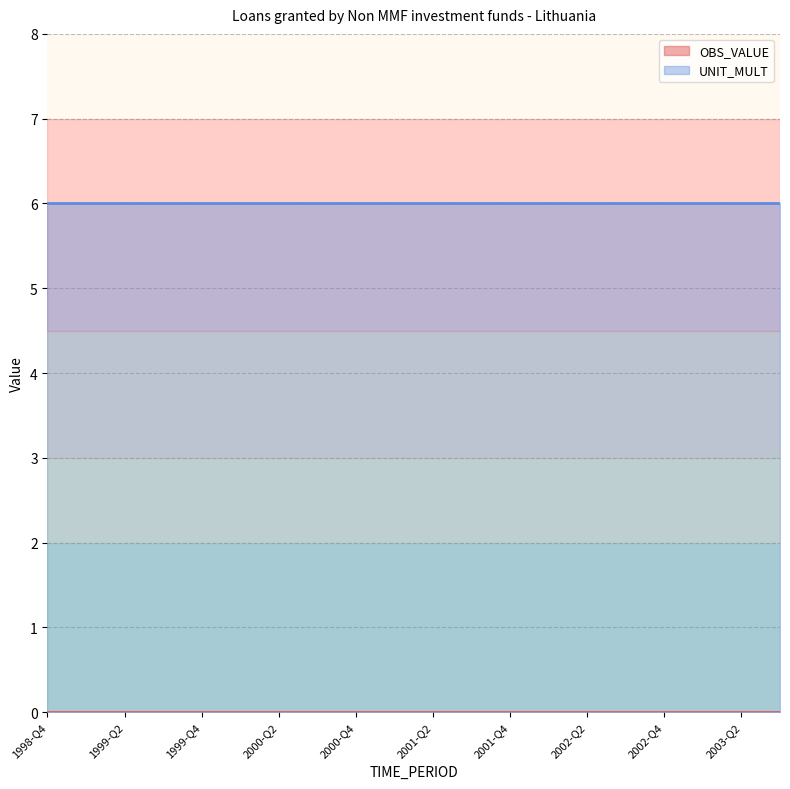

What position from the left is 2002-Q3?

16